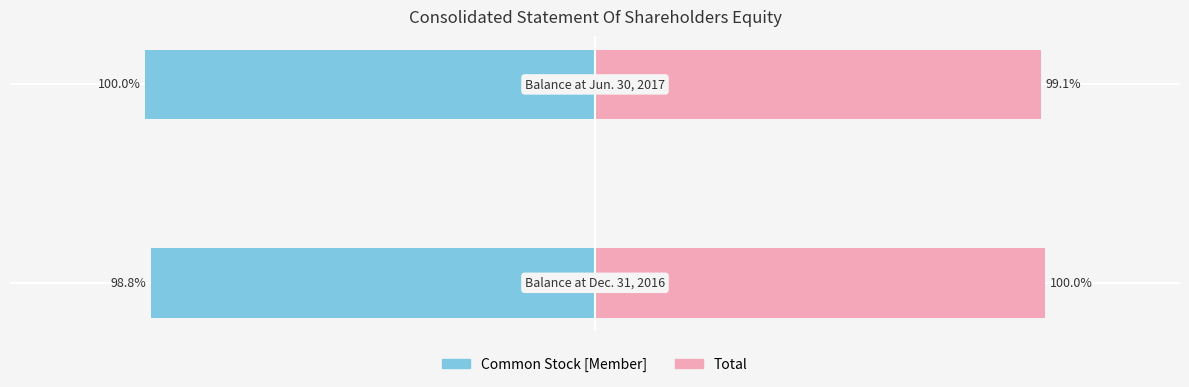

Which series has the largest range (max minus min)?

Common Stock [Member]